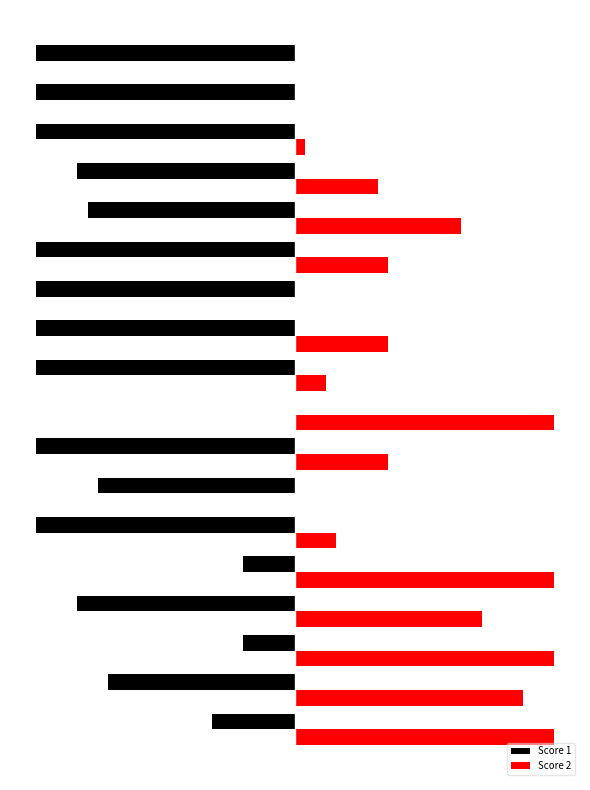

What are all the series names shown in the legend?

Score 1, Score 2